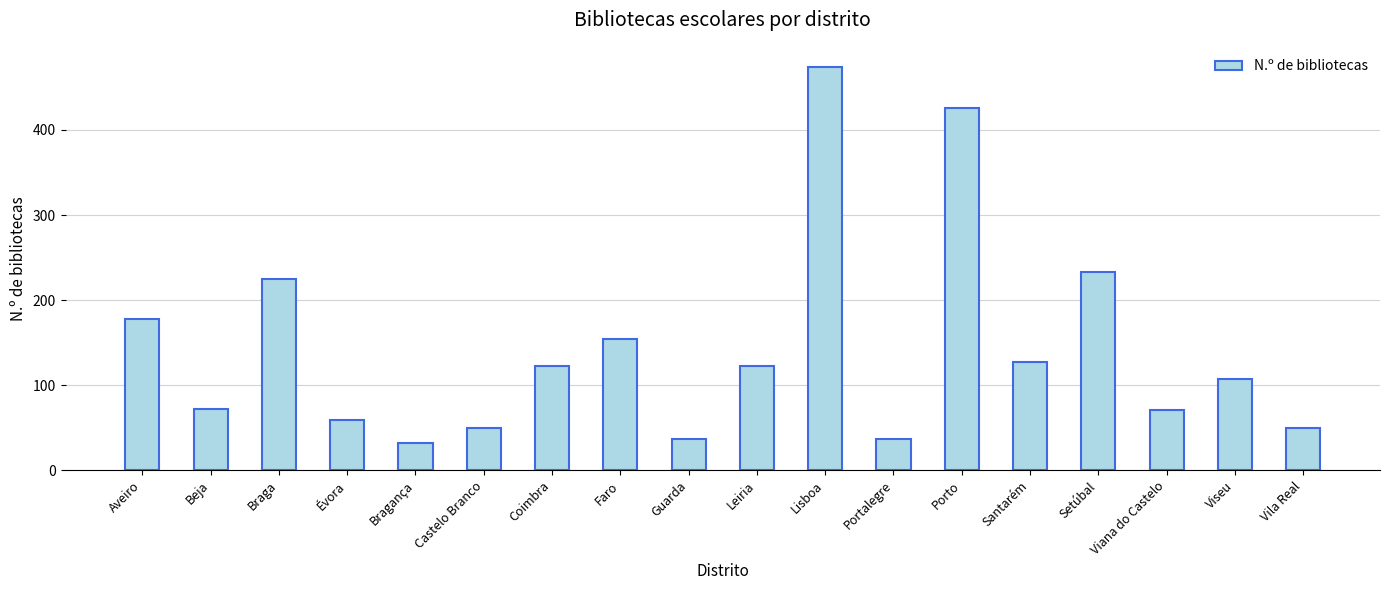

How many data points does each series have?

18